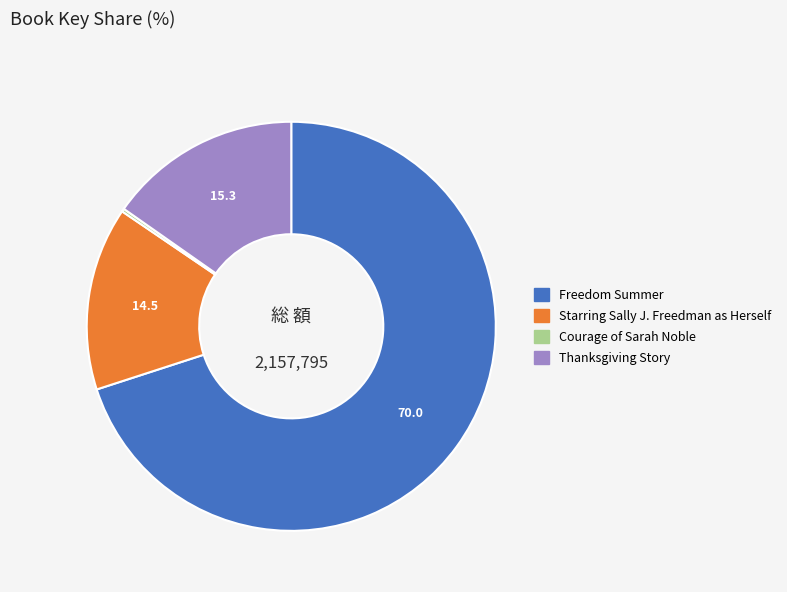

Between Freedom Summer and Thanksgiving Story, which is larger?

Freedom Summer